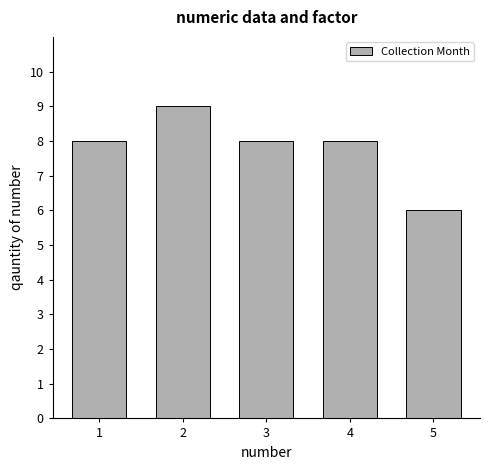

What is the approximate value at 3?

8